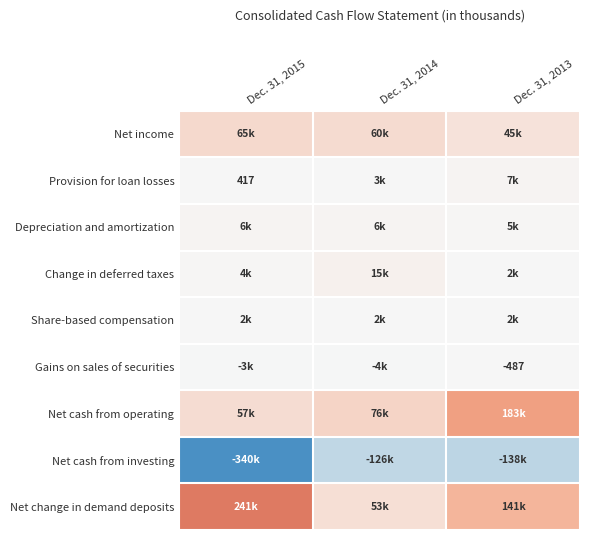

Where is Provision for loan losses nearest to the value 3532?

Dec. 31, 2014